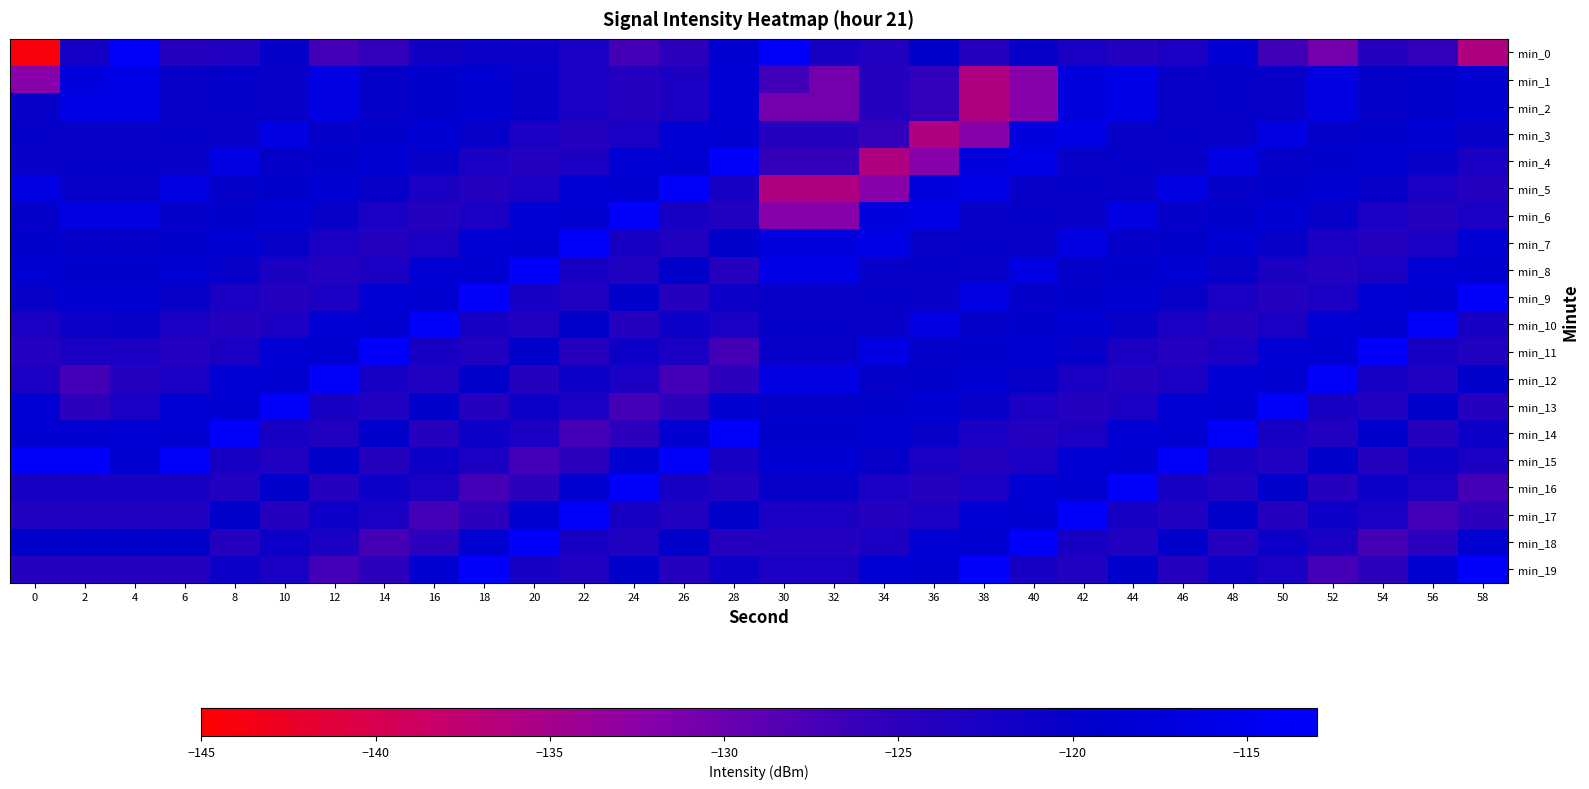

Count the number of categories in the chart.

30